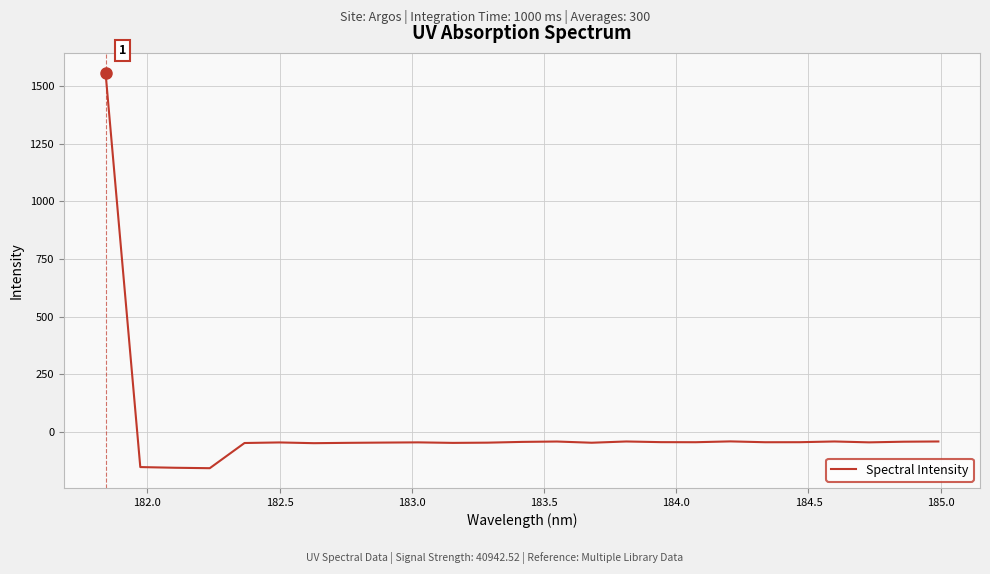

How many positive values are there?

1